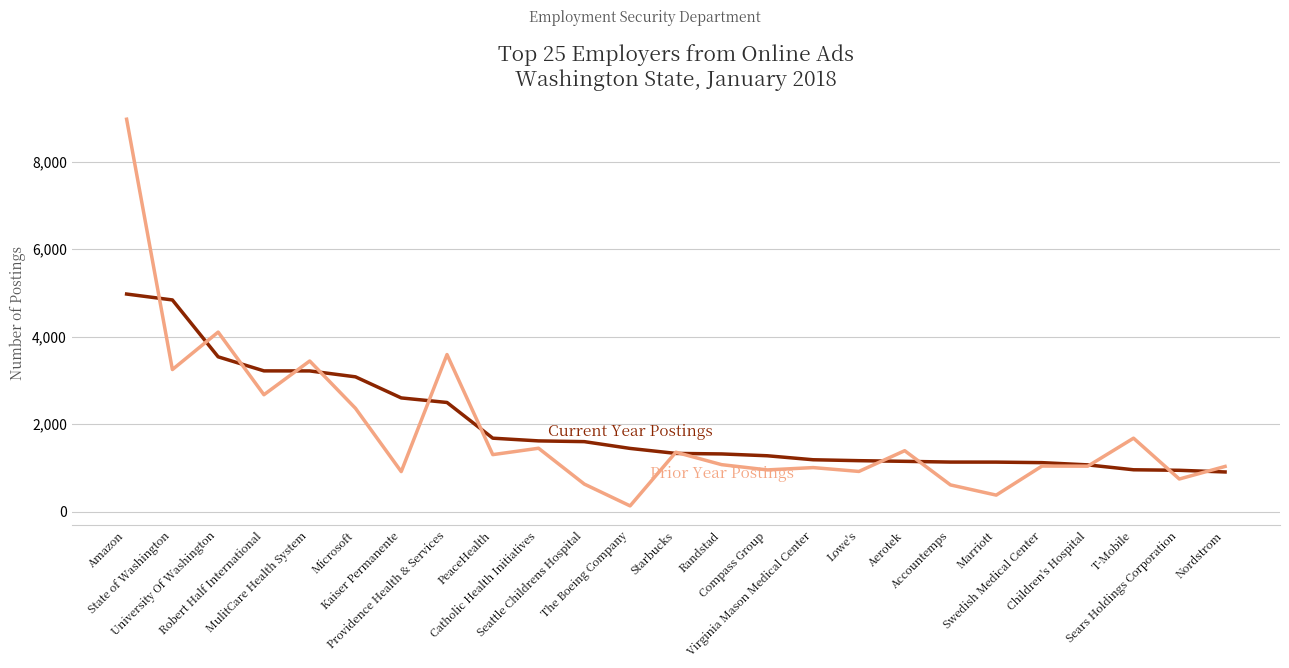

What is the greatest value displayed?

8969